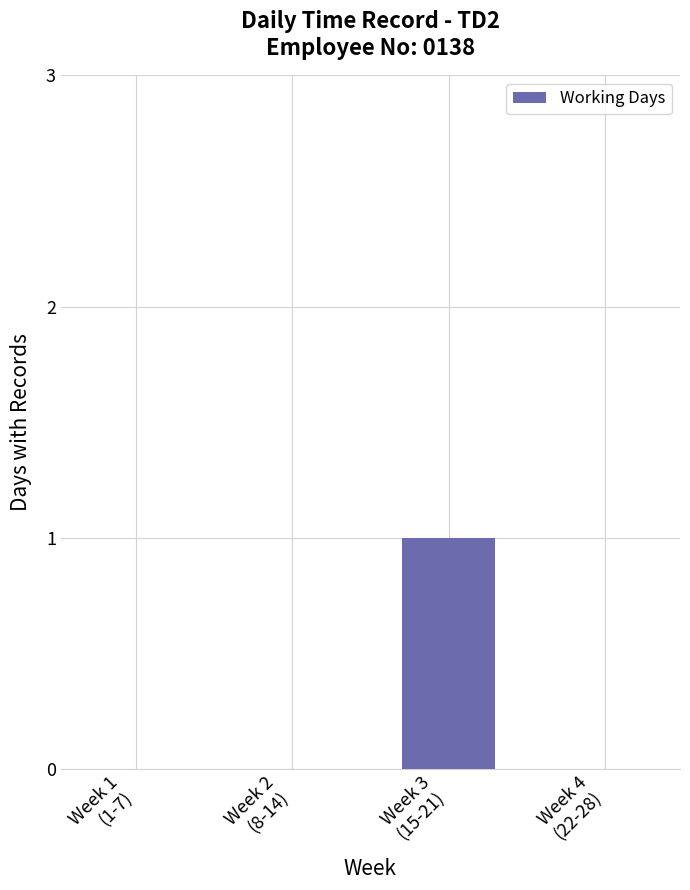

Reading left to right, what are all the values shown in this chart?

Week 1
(1-7)=0	Week 2
(8-14)=0	Week 3
(15-21)=1	Week 4
(22-28)=0